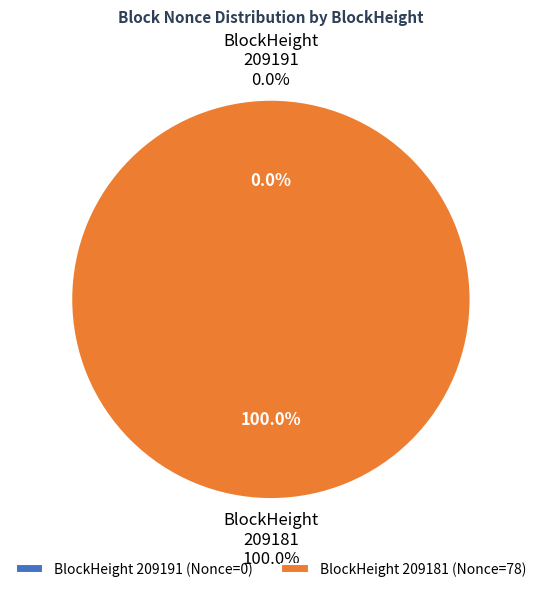

True or false: 209181 accounts for 89% of the total.

False